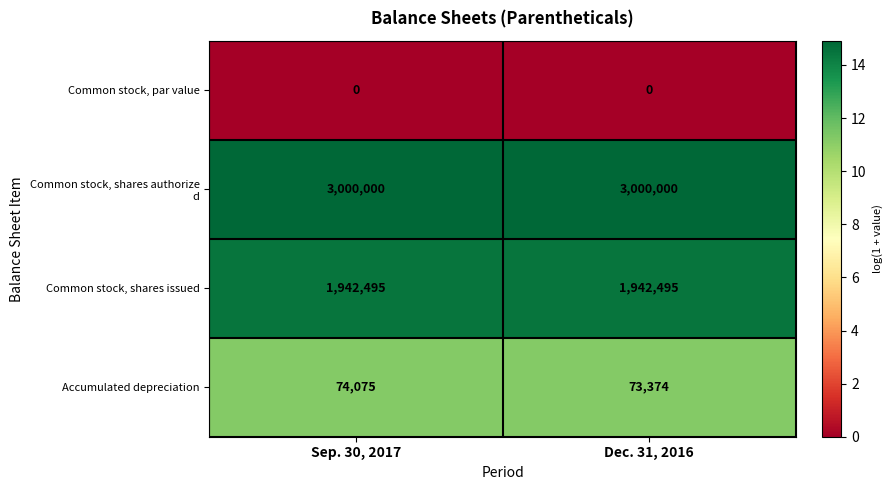

Which series changed the most between Sep. 30, 2017 and Dec. 31, 2016?

Accumulated depreciation